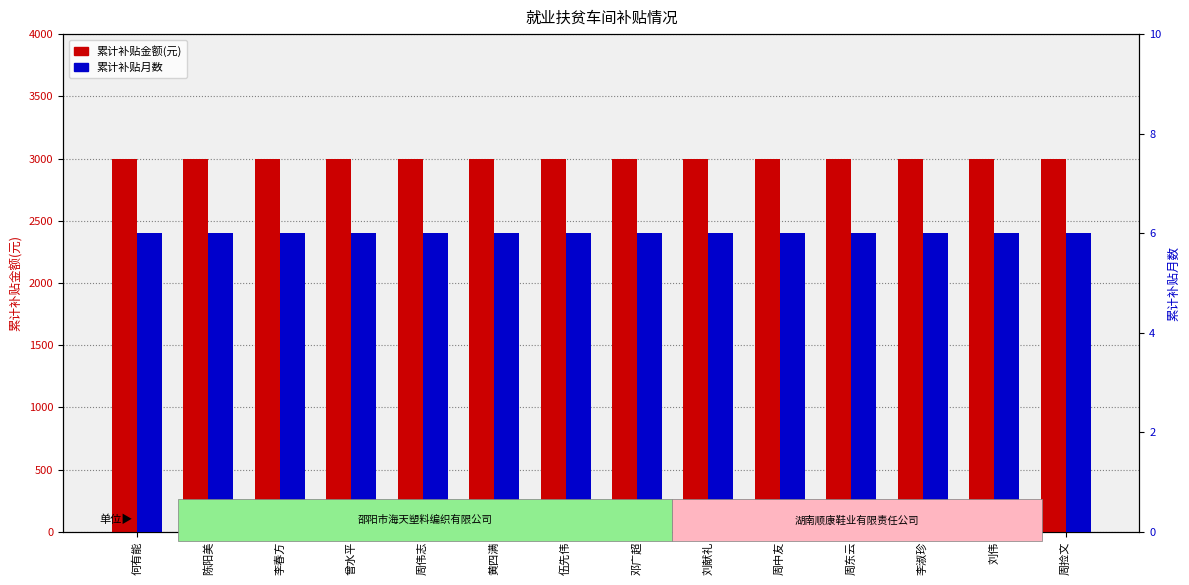

Rank the series by their average value, from highest to lowest.

累计补贴金额(元), 累计补贴月数